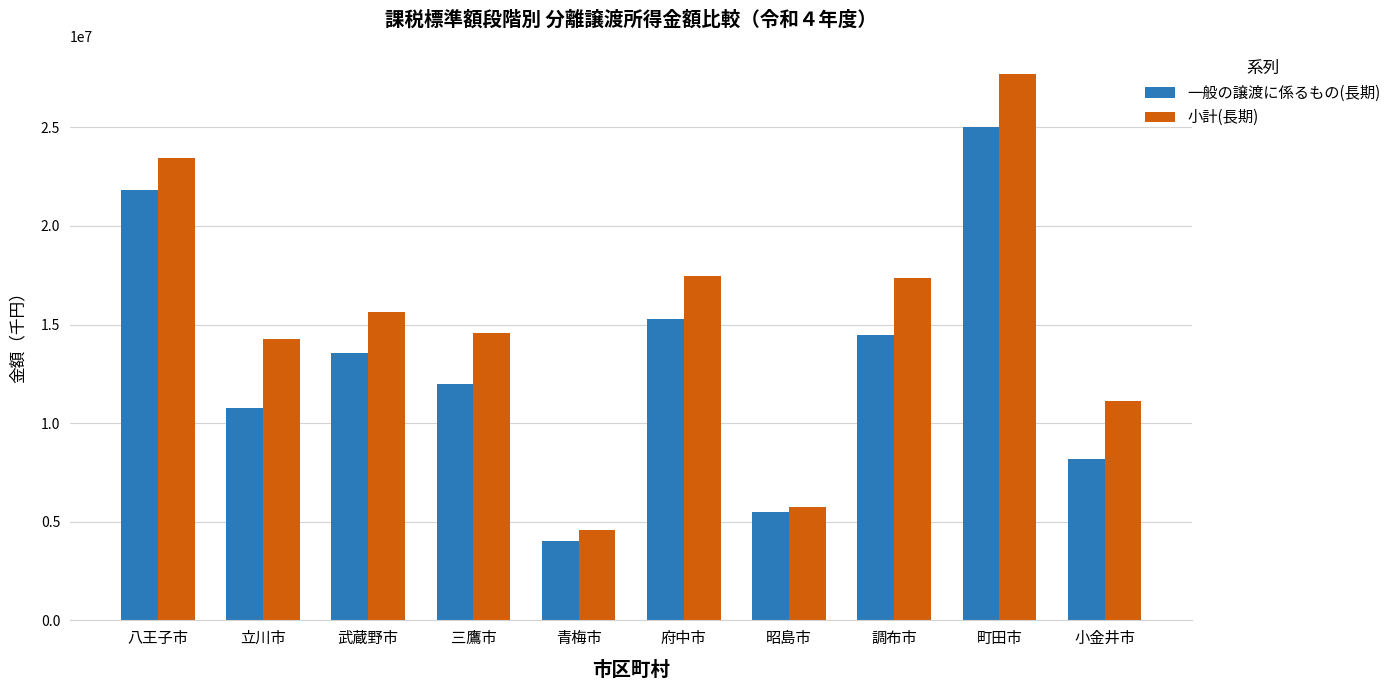

Rank the categories by 一般の譲渡に係るもの(長期) value from highest to lowest.

町田市, 八王子市, 府中市, 調布市, 武蔵野市, 三鷹市, 立川市, 小金井市, 昭島市, 青梅市